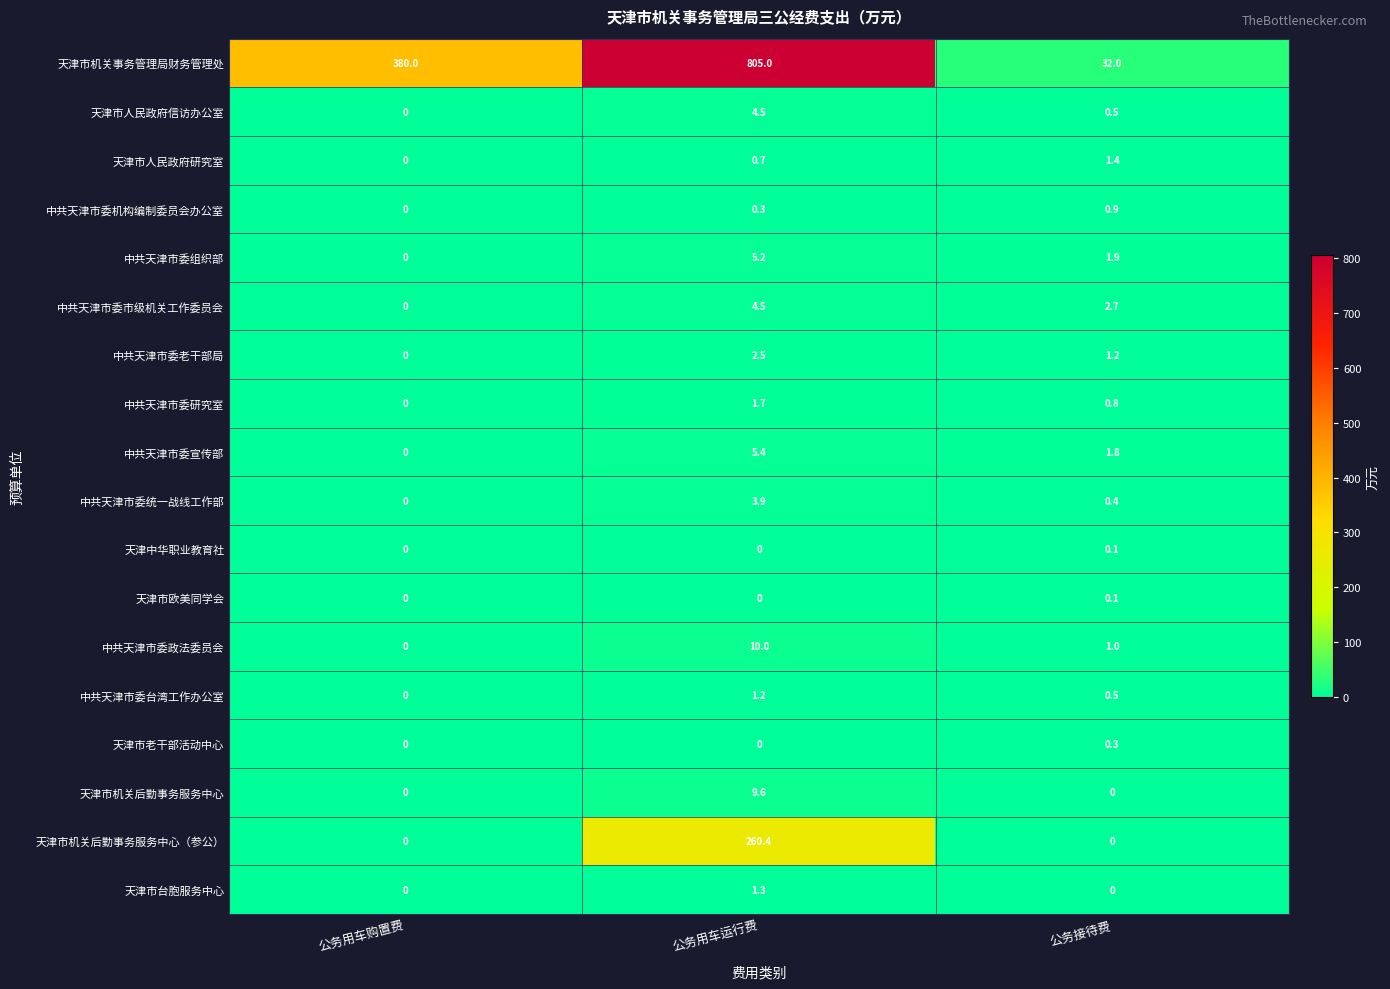

How many distinct data groups are displayed?

18